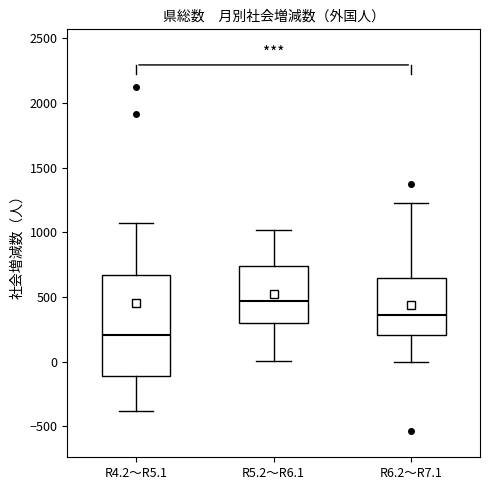

Where is the upper edge of the box for R5.2～R6.1 on the y-axis? The values are not printed on the chart, so give them approximately, as read against the axis.

750